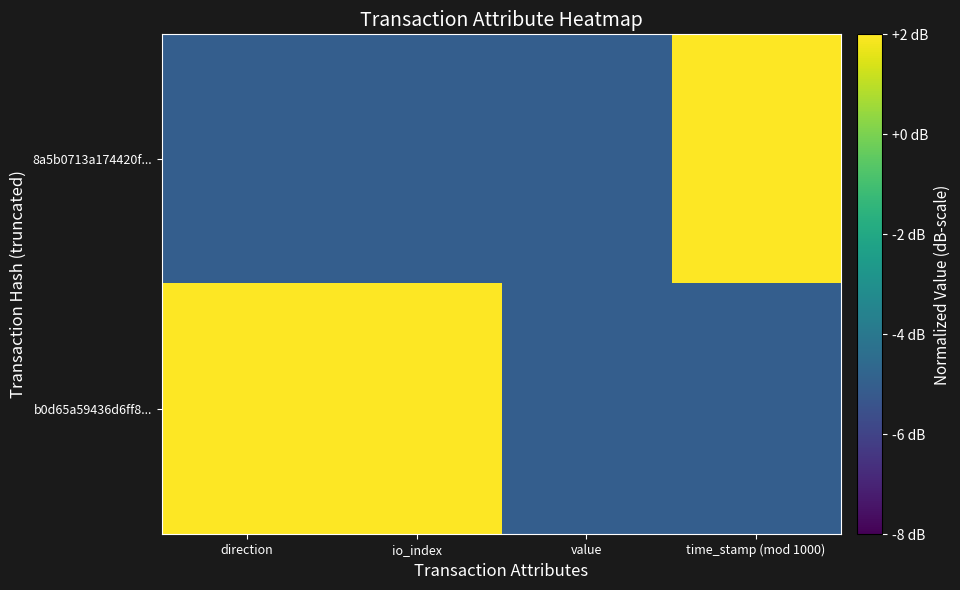

What is the minimum value shown in the chart?

-5